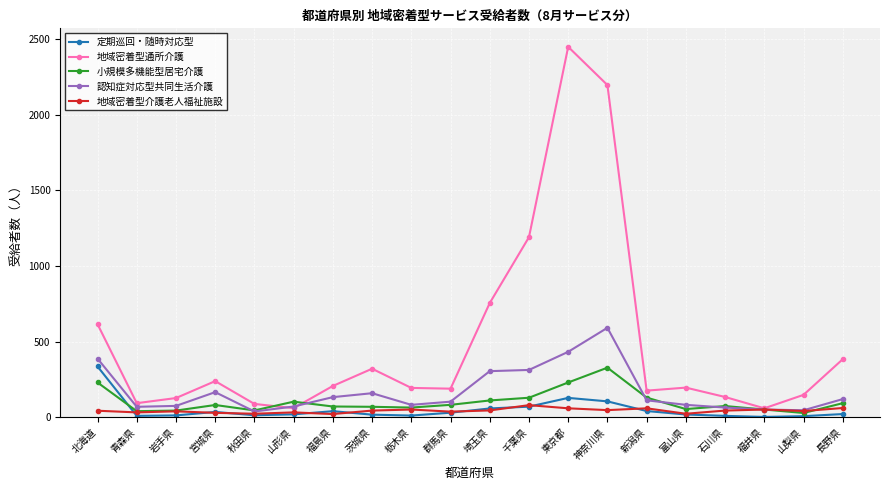

What is the difference between the 小規模多機能型居宅介護 values at 石川県 and 北海道?

156